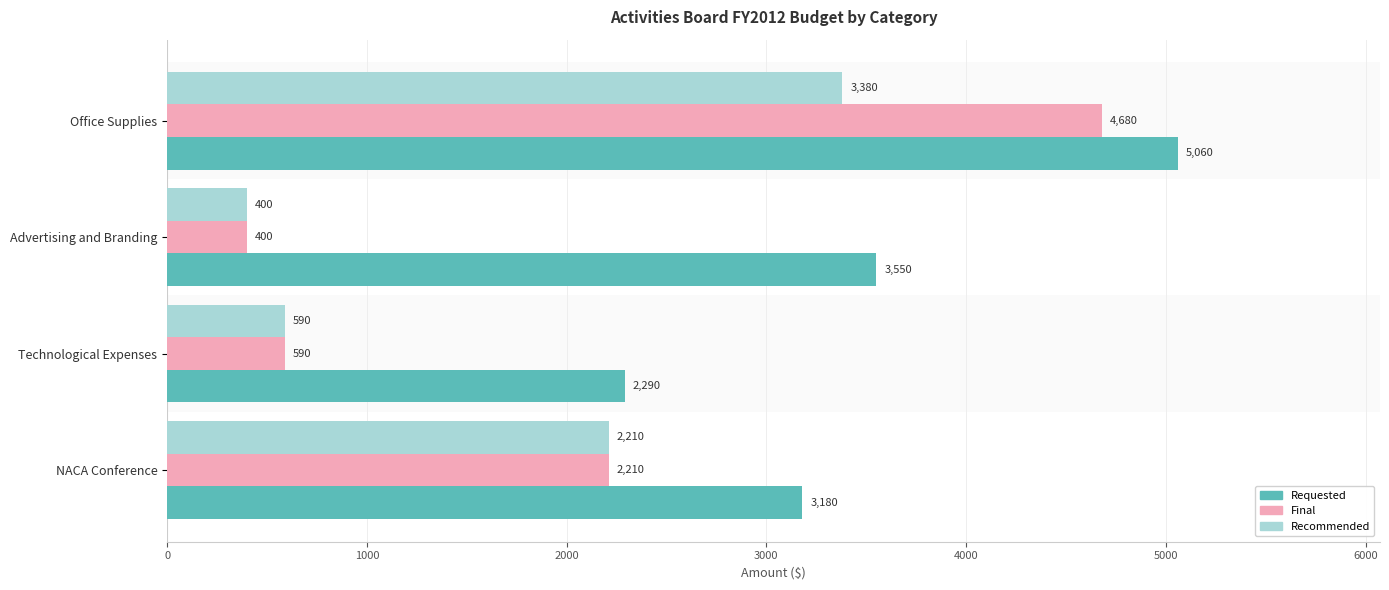

Where is Recommended nearest to the value 1890?

NACA Conference